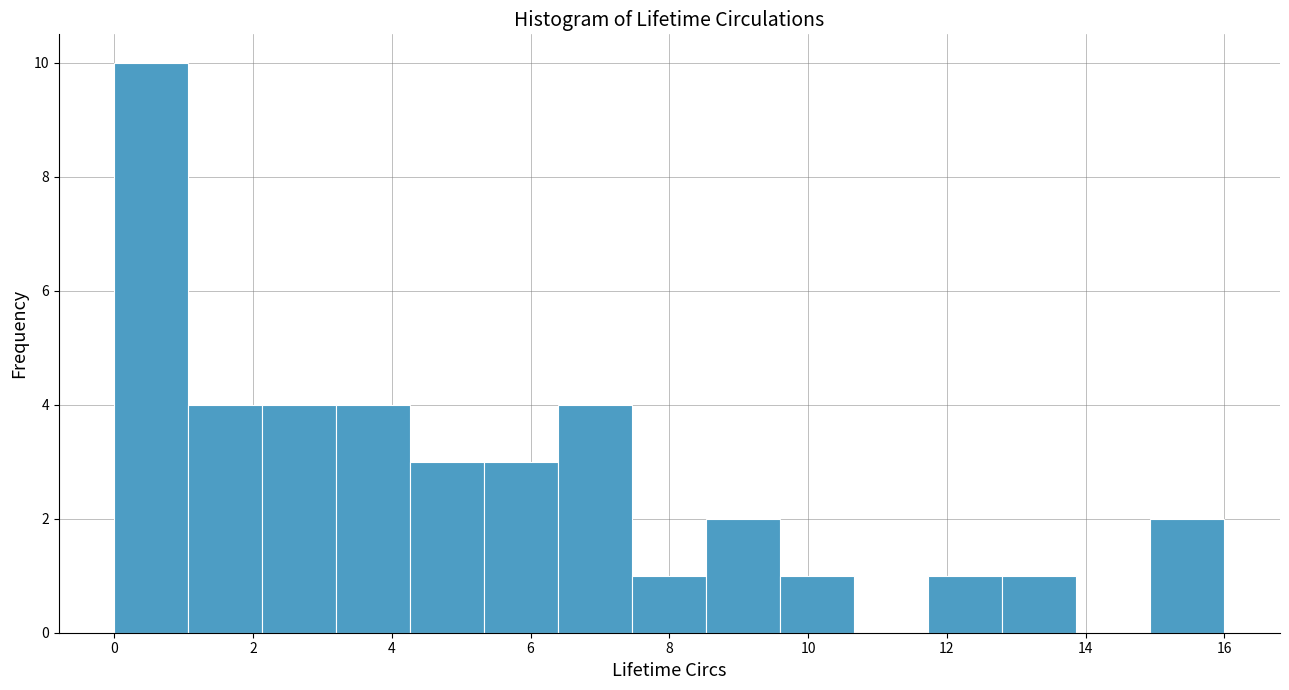

Reading left to right, transcribe this chart: for each bar, give the range it covers on the x-axis and its height. Neither the bar edges nor the heights are printed on the chart, so give them approximately, as read against the axes.

0.0 to 1.0: 10
1.0 to 2.2: 4
2.2 to 3.2: 4
3.2 to 4.2: 4
4.2 to 5.4: 3
5.4 to 6.4: 3
6.4 to 7.4: 4
7.4 to 8.6: 1
8.6 to 9.6: 2
9.6 to 10.6: 1
10.6 to 11.8: 0
11.8 to 12.8: 1
12.8 to 13.8: 1
13.8 to 15.0: 0
15.0 to 16.0: 2